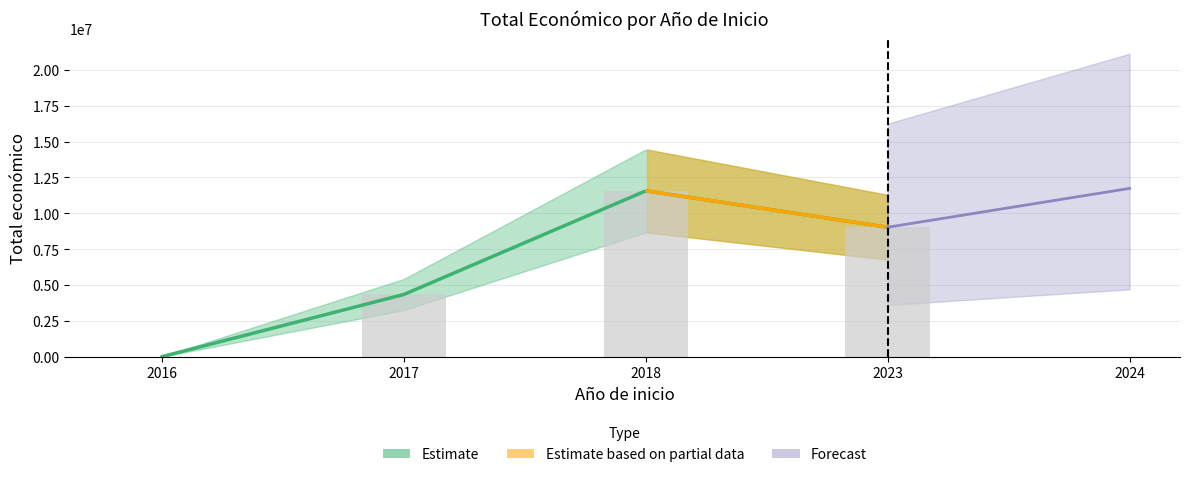

Where is the data nearest to the value 4515134?

2017